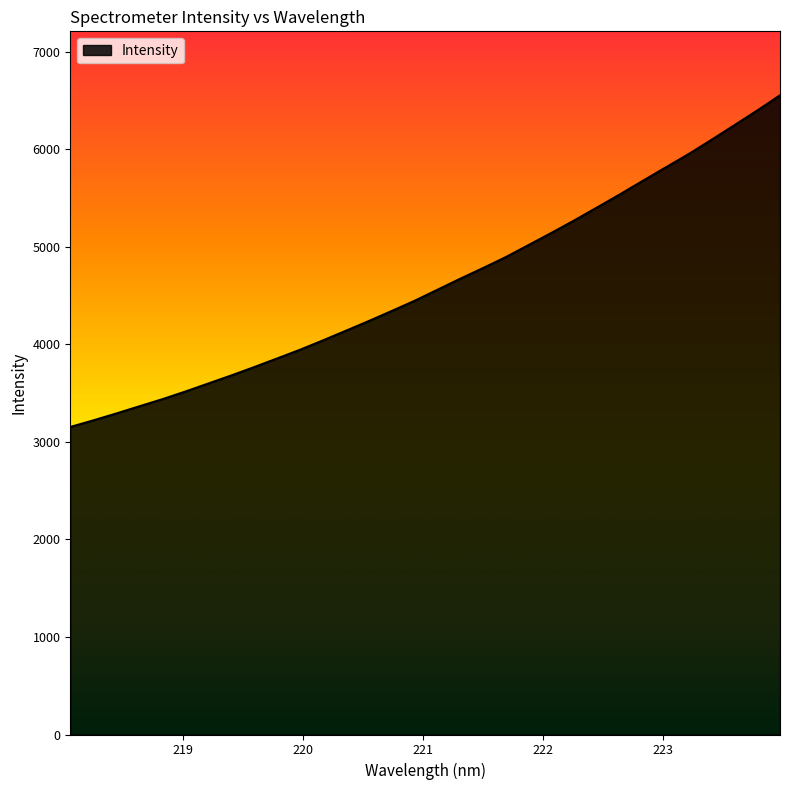

What is the difference between the maximum and minimum values?

3401.0